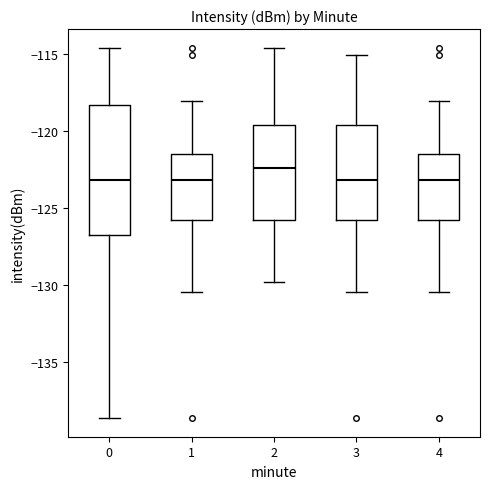

Reading left to right, read every box against the y-axis: the position of its median line, the range the box covers, and the ends of its whiskers. The values are not printed on the chart, so give them approximately, as read against the axis.

0: median -123.0, box -126.5 to -118.5, whiskers -138.5 to -114.5
1: median -123.0, box -126.0 to -121.5, whiskers -130.5 to -118.0
2: median -122.5, box -126.0 to -119.5, whiskers -130.0 to -114.5
3: median -123.0, box -126.0 to -119.5, whiskers -130.5 to -115.0
4: median -123.0, box -126.0 to -121.5, whiskers -130.5 to -118.0